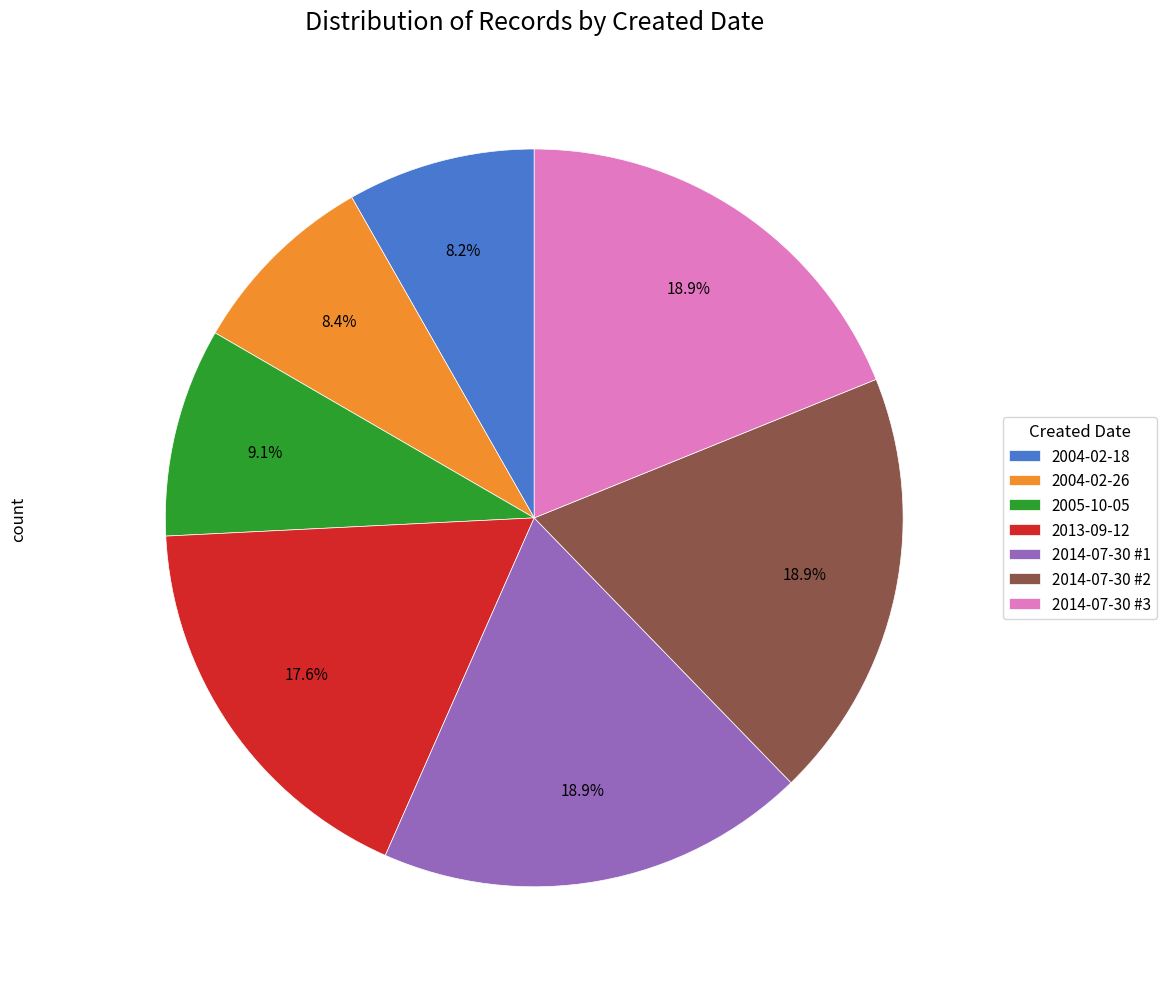

To the nearest percent, what is the combined percentage of 2004-02-18 and 2014-07-30 #2?

27%